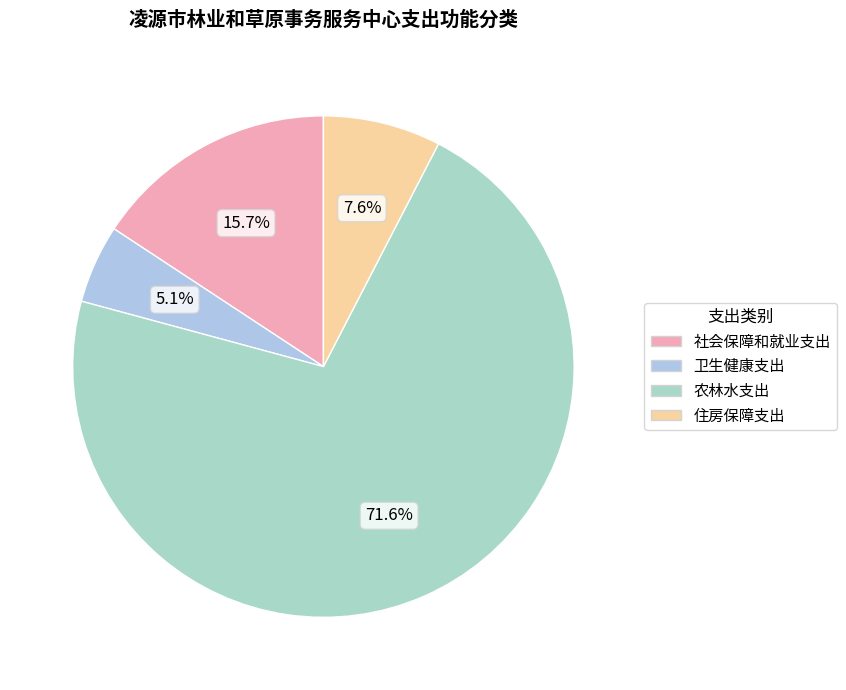

Rank the categories by value from highest to lowest.

农林水支出, 社会保障和就业支出, 住房保障支出, 卫生健康支出